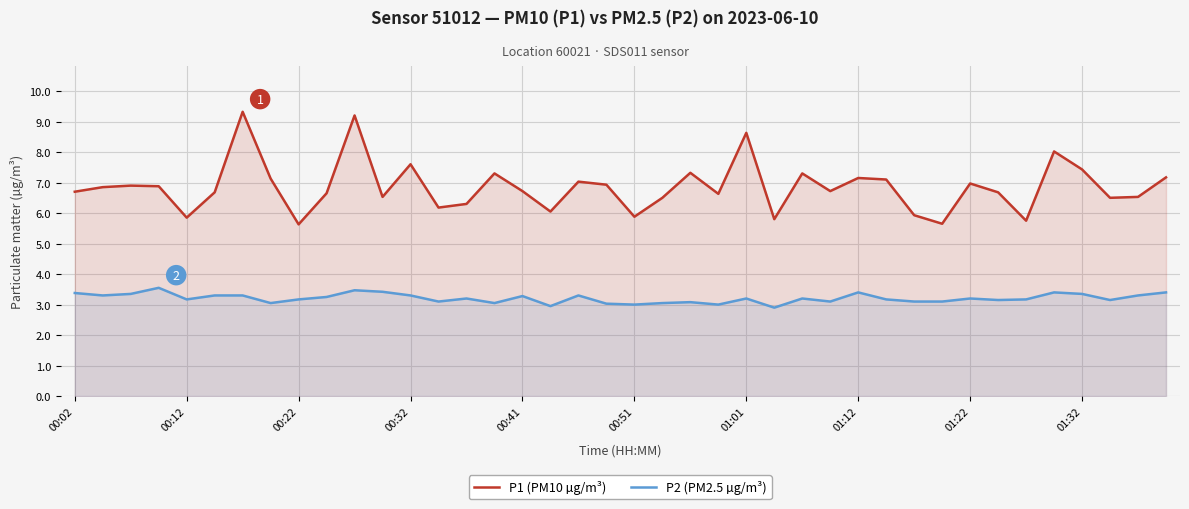

Which series has the largest total across all categories?

P1 (PM10 µg/m³)